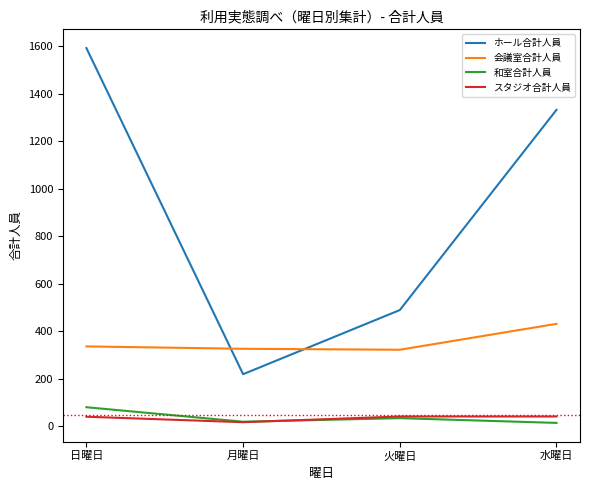

What value does the 会議室合計人員 series have at 月曜日, to the nearest 10?

330